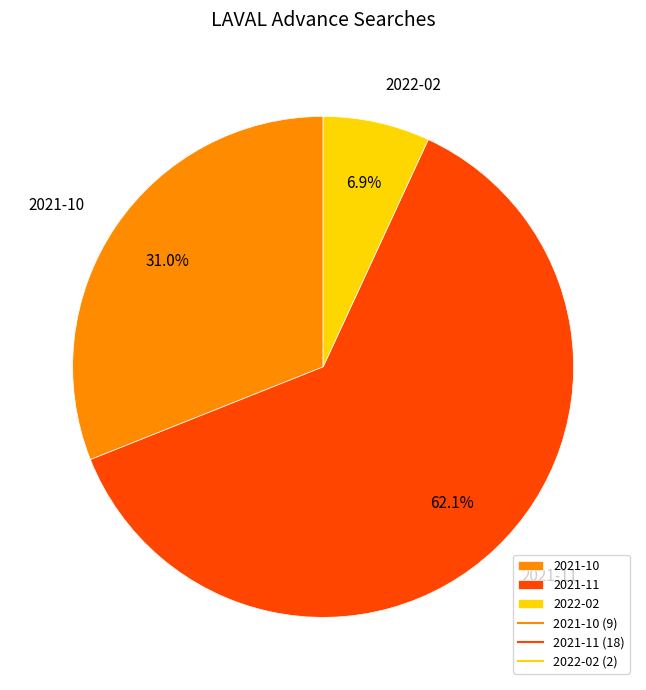

Does any single category account for the majority?

Yes